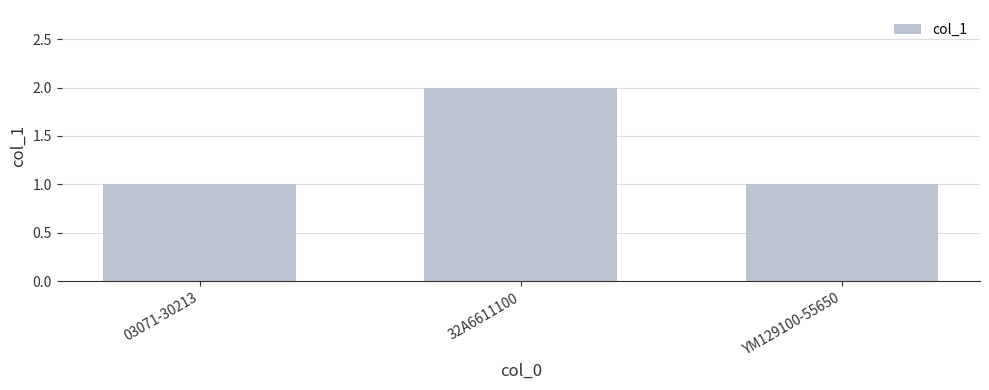

What is the label of the 3rd bar from the left?

YM129100-55650